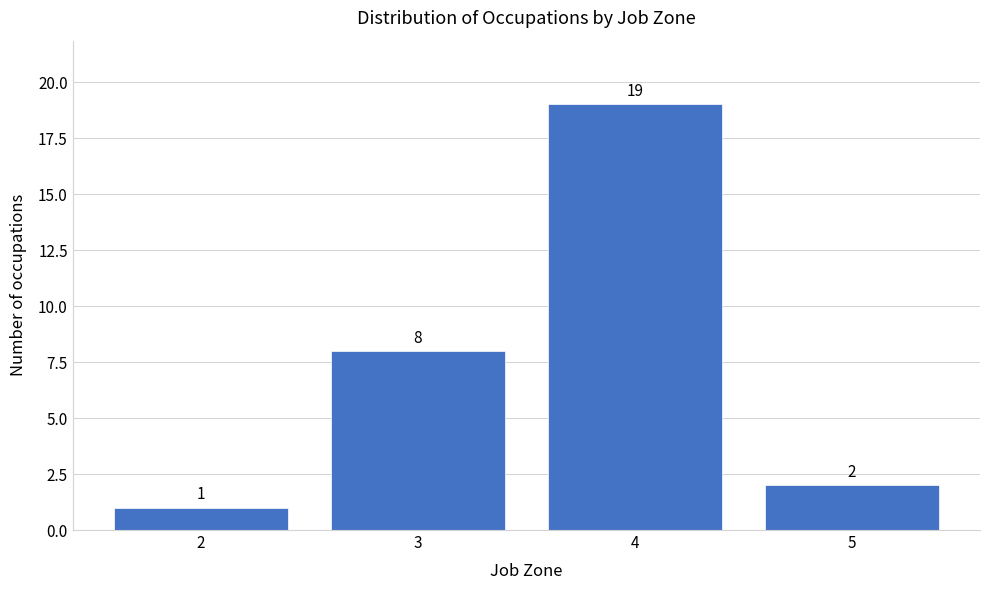

What is the height of the bar covering 3.5 to 4.5 on the x-axis?

19